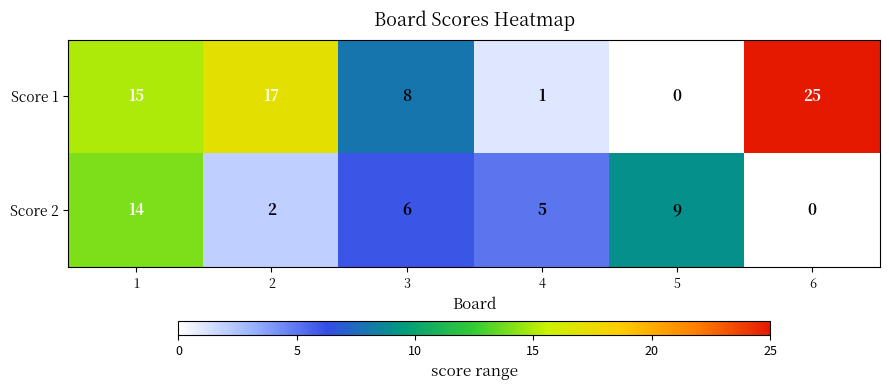

Which series has the largest total across all categories?

Score 1